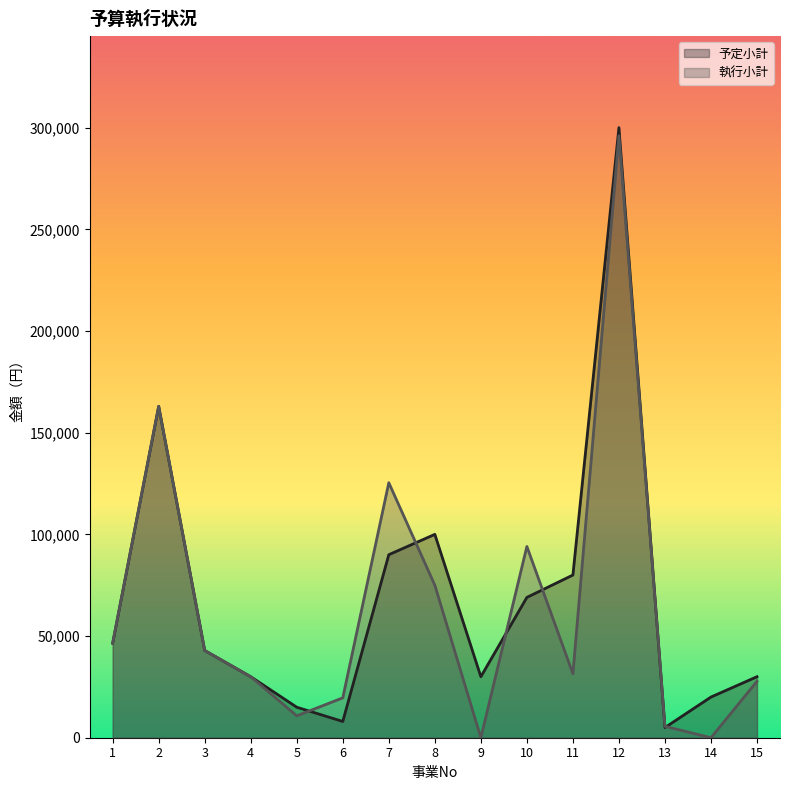

Reading left to right, what are all the values shown in this chart?

予定小計: 46480	162960	42900	30000	15000	8000	90000	100000	30000	69000	80000	300000	5000	20000	30000
執行小計: 46480	162960	42900	30000	10770	19613	125400	75000	0	94050	31466	296000	5629	0	27734